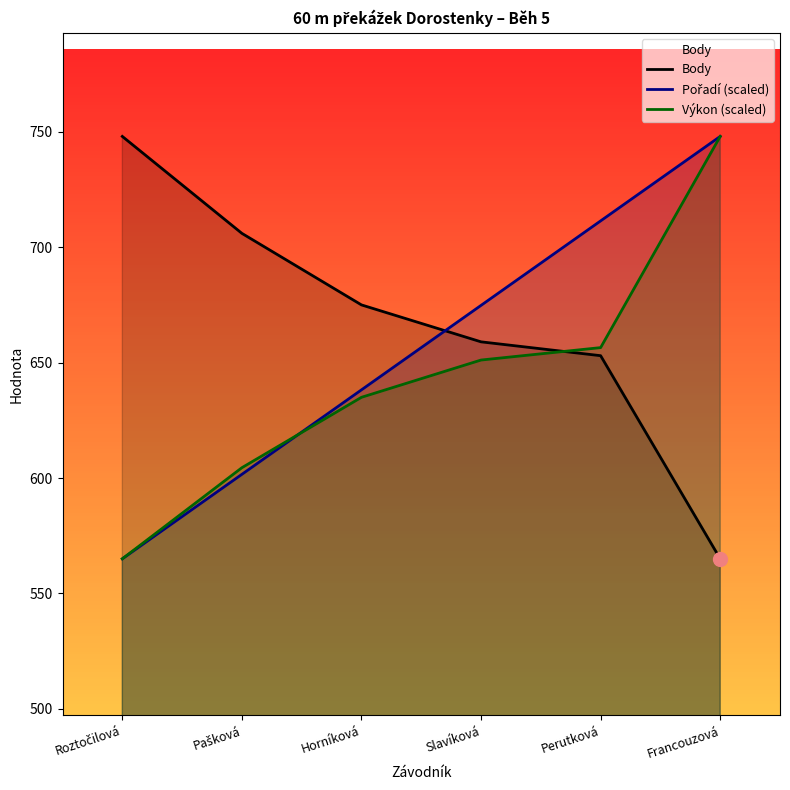

What position from the left is Slavíková?

4